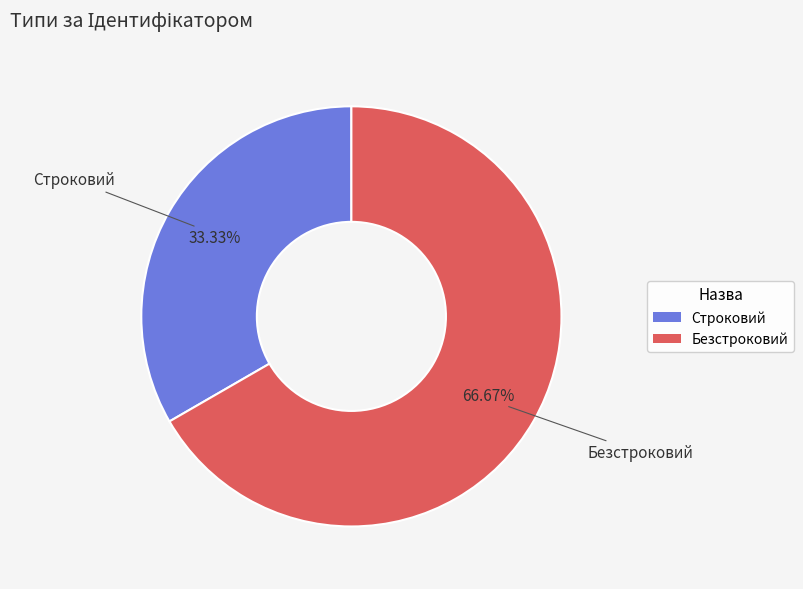

Rank the categories by value from highest to lowest.

Безстроковий, Строковий